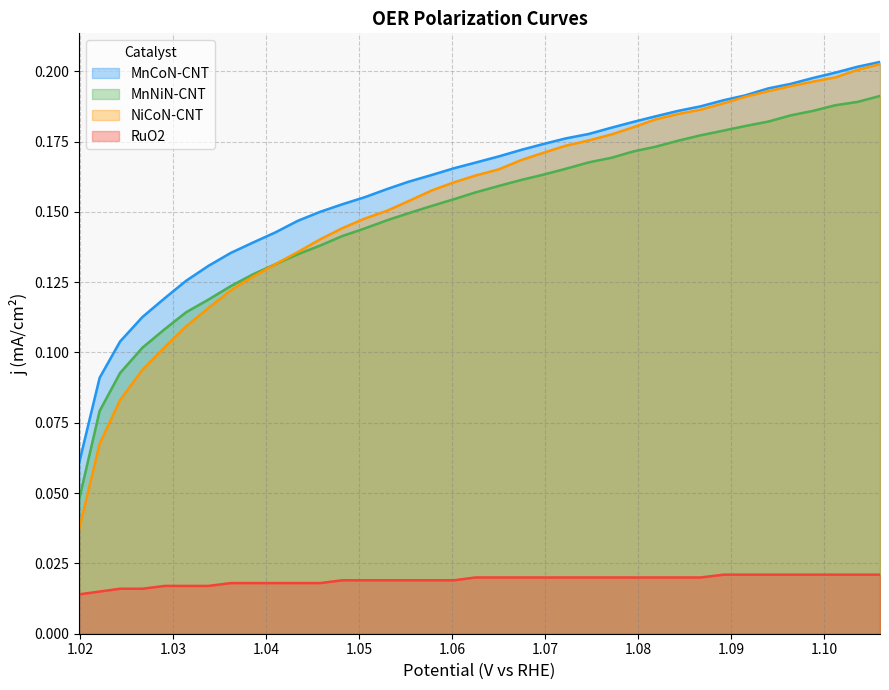

True or false: MnCoN-CNT and RuO2 intersect in this chart.

False